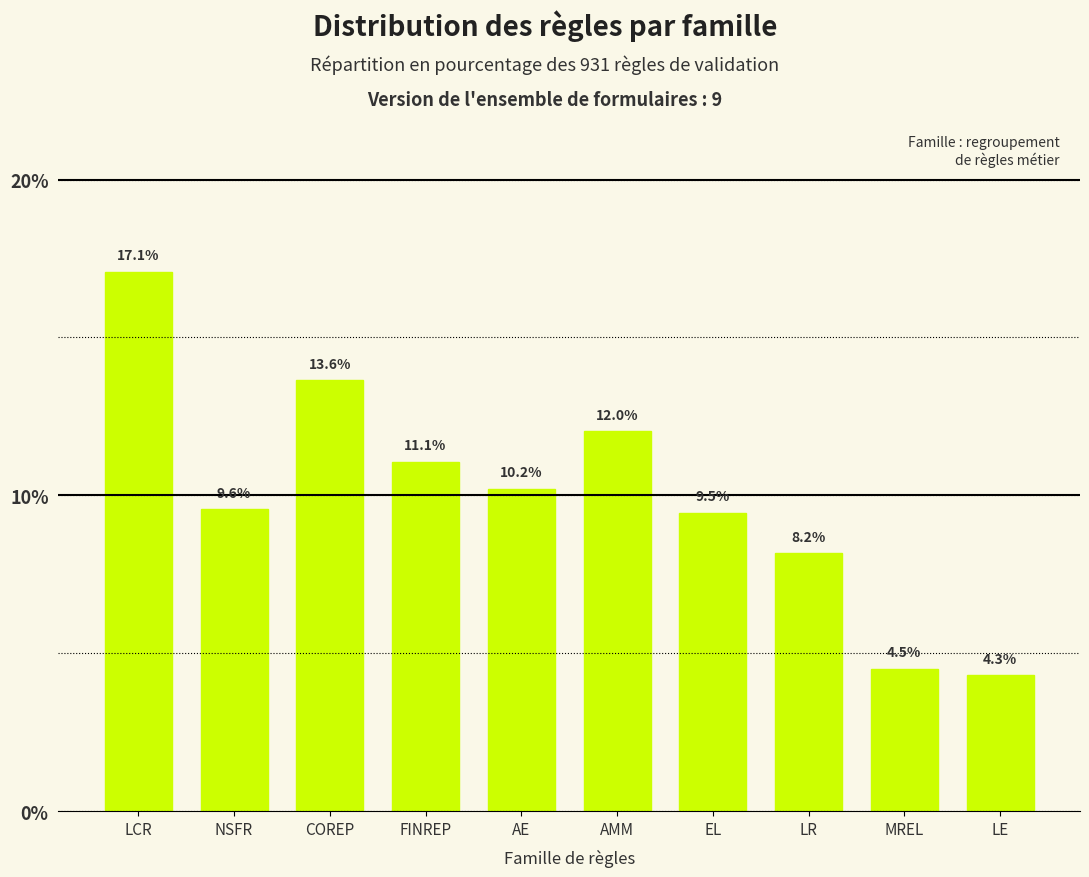

Reading right to left, what are all the values shown in this chart?

LE=4.3	MREL=4.5	LR=8.2	EL=9.5	AMM=12.0	AE=10.2	FINREP=11.1	COREP=13.6	NSFR=9.6	LCR=17.1